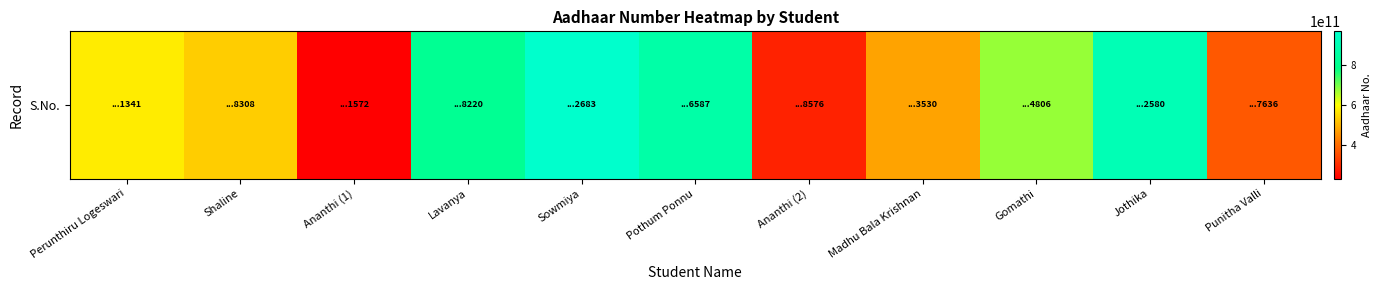

List the labels in order of value, largest first.

Sowmiya, Jothika, Pothum Ponnu, Lavanya, Gomathi, Perunthiru Logeswari, Shaline, Madhu Bala Krishnan, Punitha Valli, Ananthi (2), Ananthi (1)